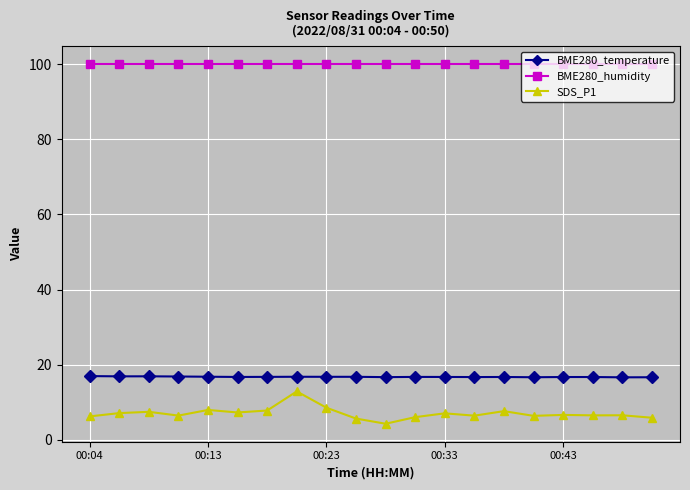

What is the value of the BME280_humidity point at the 13th from the left?

100.0